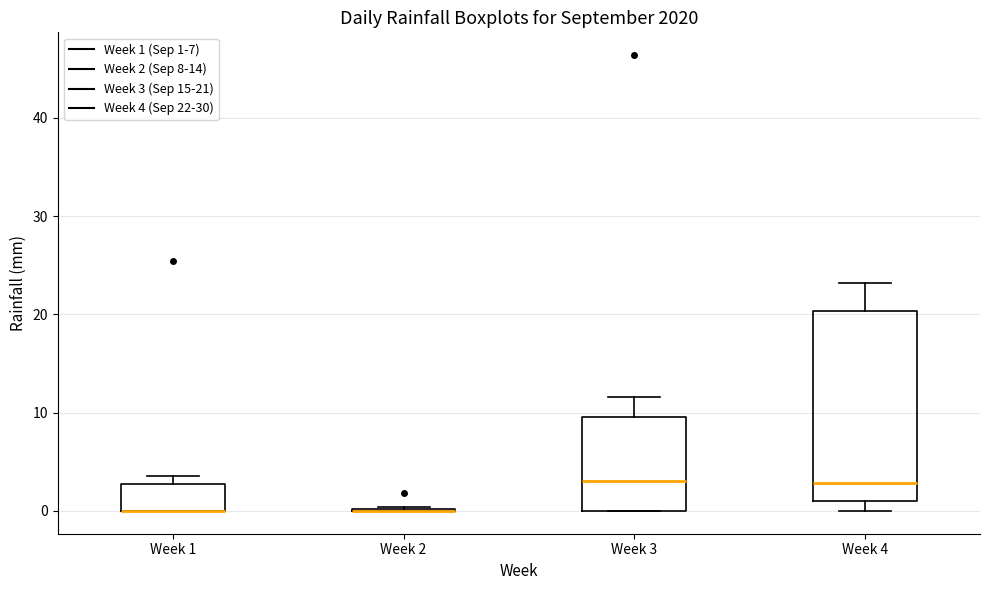

Reading left to right, transcribe this box plot: for each box, give where its median line is, the range the box spans, and where its two whiskers end, as read against the y-axis. The values are not printed on the chart, so give them approximately, as read against the axis.

Week 1: median 0 (drawn on the box's lower edge), box 0 to 3, whiskers 0 to 4
Week 2: box collapsed to a line at 0, whiskers 0 to 0
Week 3: median 3, box 0 to 10, whiskers 0 to 12
Week 4: median 3, box 1 to 20, whiskers 0 to 23